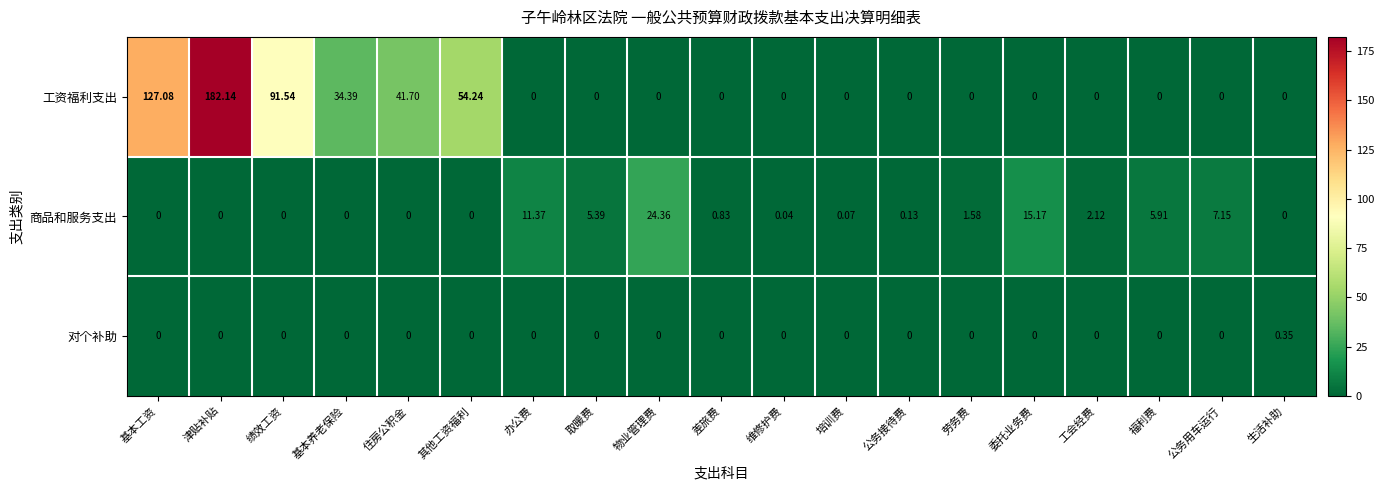

At which label does 对个补助 reach its peak?

生活补助